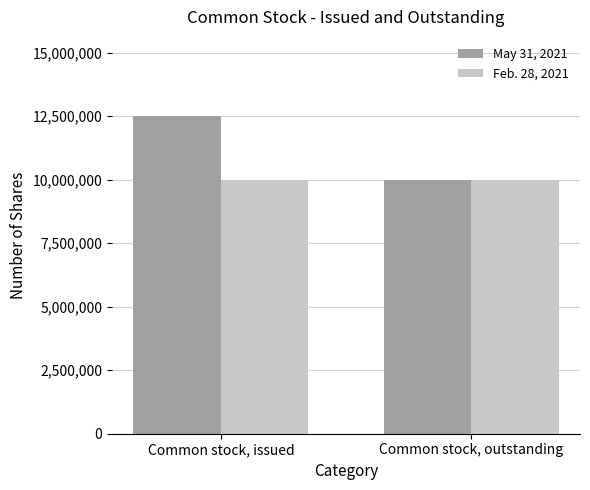

What position from the left is Common stock, issued?

1